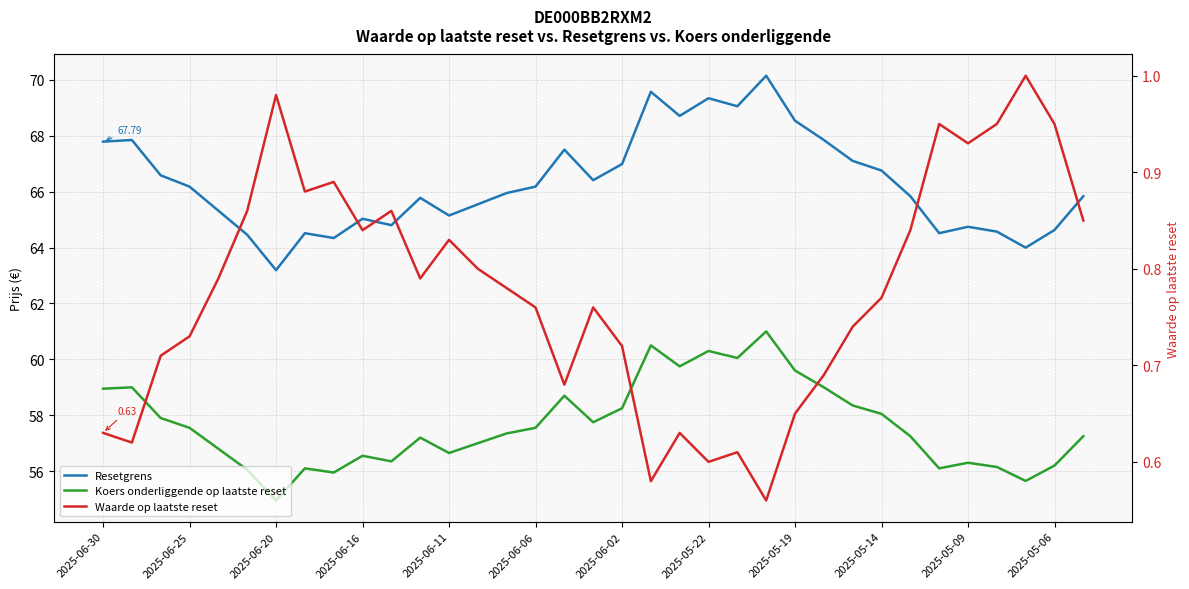

Reading right to left, transcribe all the data shown in this chart.

Resetgrens: 65.8	64.6	64.0	64.6	64.7	64.5	65.8	66.8	67.1	67.8	68.5	70.2	69.1	69.3	68.7	69.6	67.0	66.4	67.5	66.2	66.0	65.5	65.1	65.8	64.8	65.0	64.3	64.5	63.2	64.5	65.3	66.2	66.6	67.8	67.8
Koers onderliggende op laatste reset: 57.2	56.2	55.6	56.1	56.3	56.1	57.2	58.0	58.4	59.0	59.6	61.0	60.0	60.3	59.8	60.5	58.2	57.8	58.7	57.5	57.4	57.0	56.6	57.2	56.4	56.5	56.0	56.1	55.0	56.0	56.8	57.5	57.9	59.0	59.0
Waarde op laatste reset: 0.8	0.9	1.0	0.9	0.9	0.9	0.8	0.8	0.7	0.7	0.7	0.6	0.6	0.6	0.6	0.6	0.7	0.8	0.7	0.8	0.8	0.8	0.8	0.8	0.9	0.8	0.9	0.9	1.0	0.9	0.8	0.7	0.7	0.6	0.6